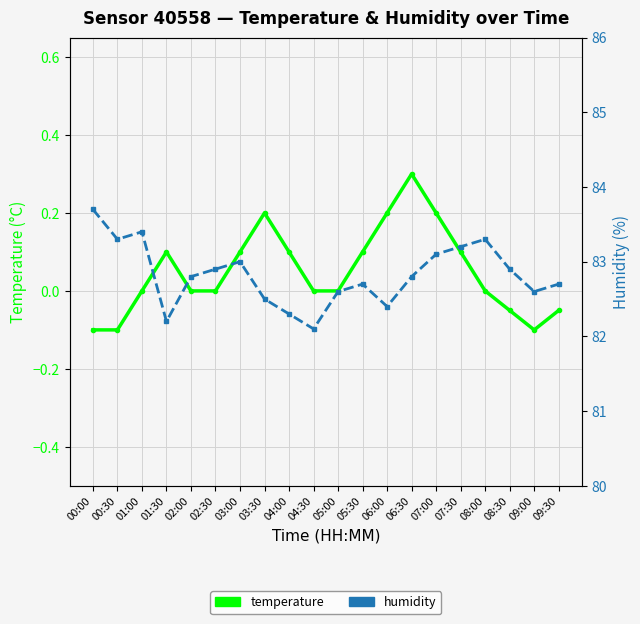

What is the average value of the humidity series?

82.8